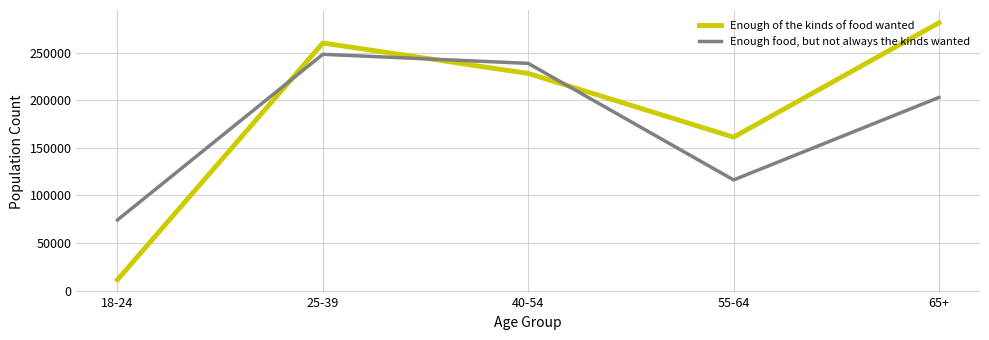

Is this an area chart (filled region under the line)?

No